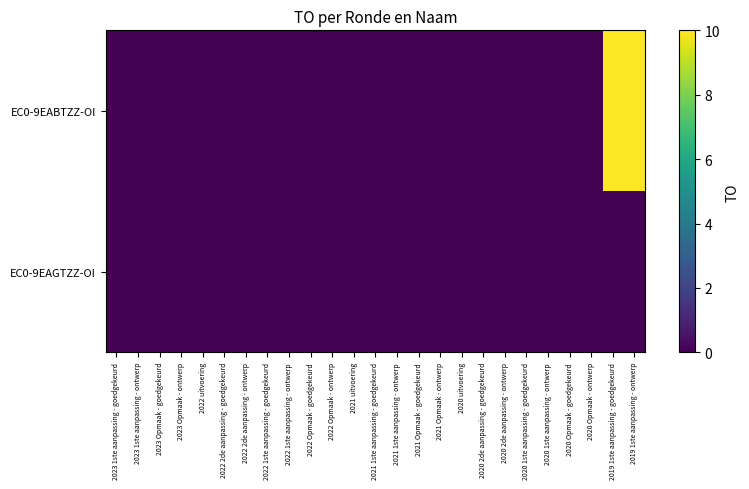

Rank the series at 2022 2de aanpassing - goedgekeurd from highest to lowest value.

EC0-9EABTZZ-OI, EC0-9EAGTZZ-OI